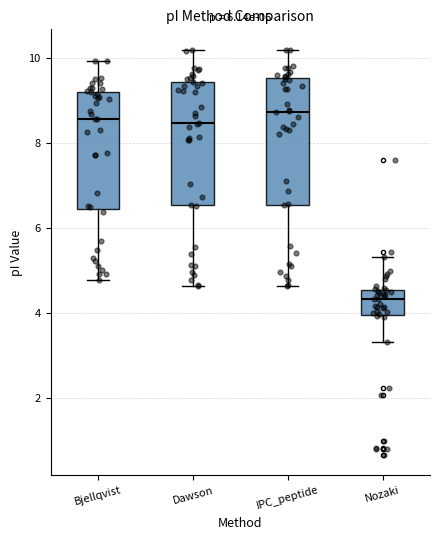

Reading left to right, read every box against the y-axis: the position of its median line, the range the box covers, and the ends of its whiskers. The values are not printed on the chart, so give them approximately, as read against the axis.

Bjellqvist: median 8.6, box 6.4 to 9.2, whiskers 4.8 to 10.0
Dawson: median 8.4, box 6.6 to 9.4, whiskers 4.6 to 10.2
IPC_peptide: median 8.8, box 6.6 to 9.6, whiskers 4.6 to 10.2
Nozaki: median 4.4, box 4.0 to 4.6, whiskers 3.4 to 5.4